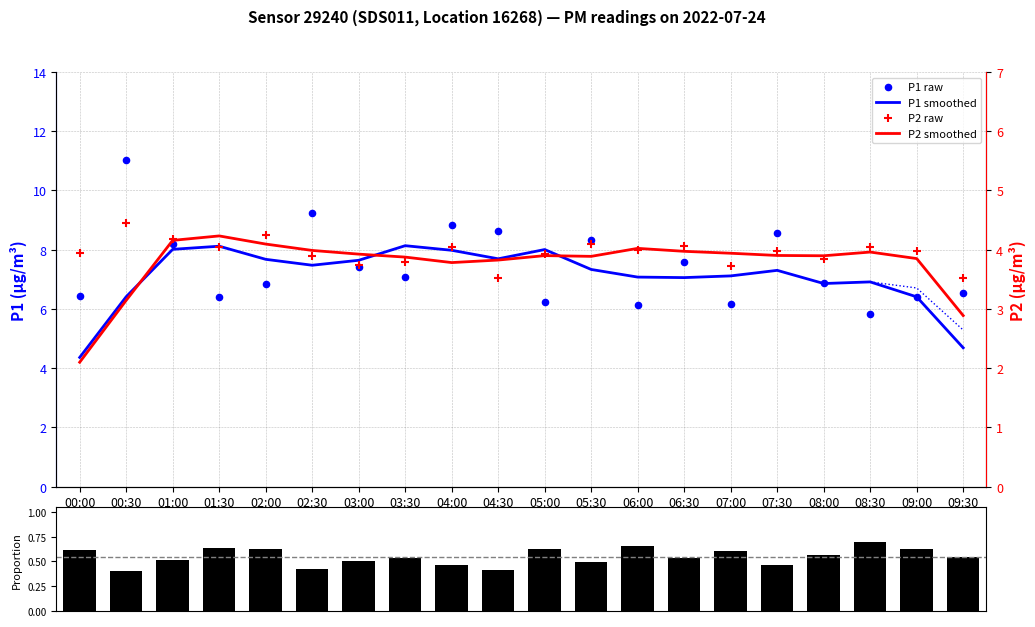

Which series has the widest spread of Y values?

P1 raw